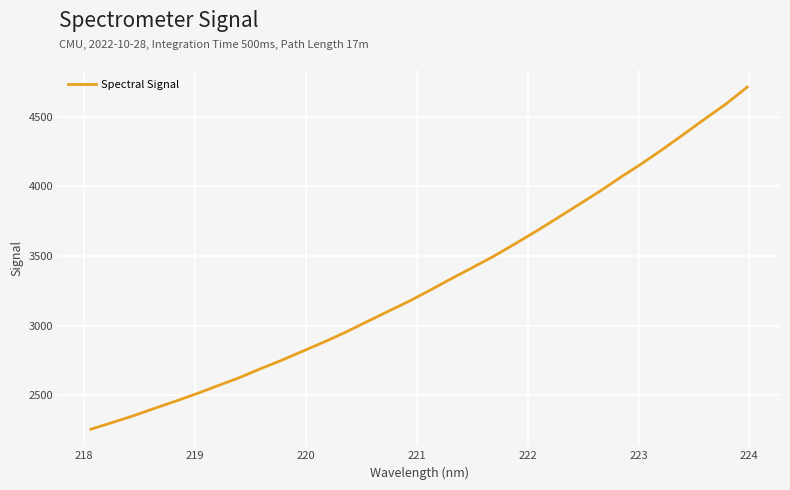

What is the smallest value displayed?

2255.8